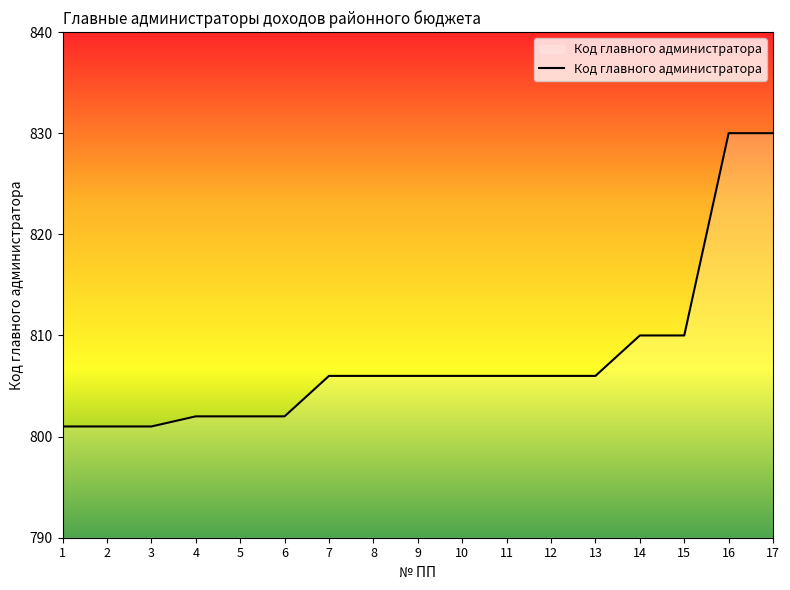

What is the ratio of the value at 4 to the value at 1?

1.0